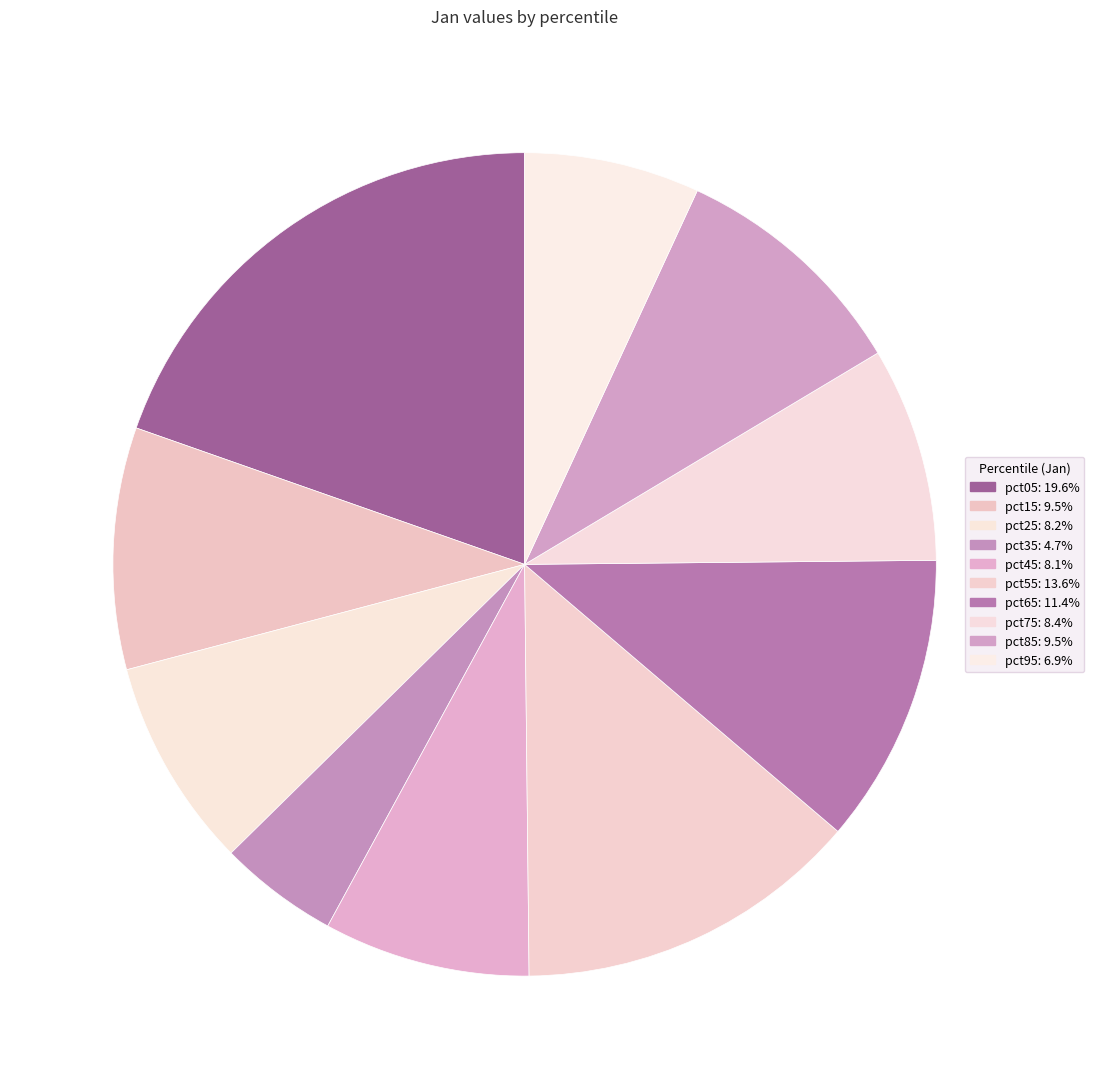

To the nearest percent, what portion does pct85 represent?

10%